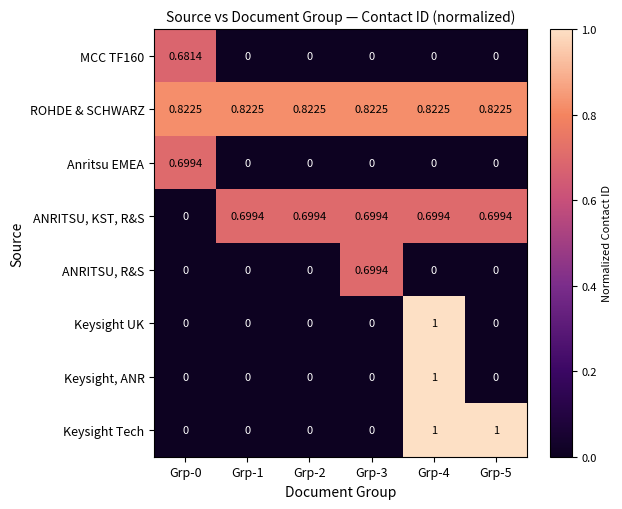

Between Grp-1 and Grp-3, which series saw the biggest shift?

ANRITSU, R&S